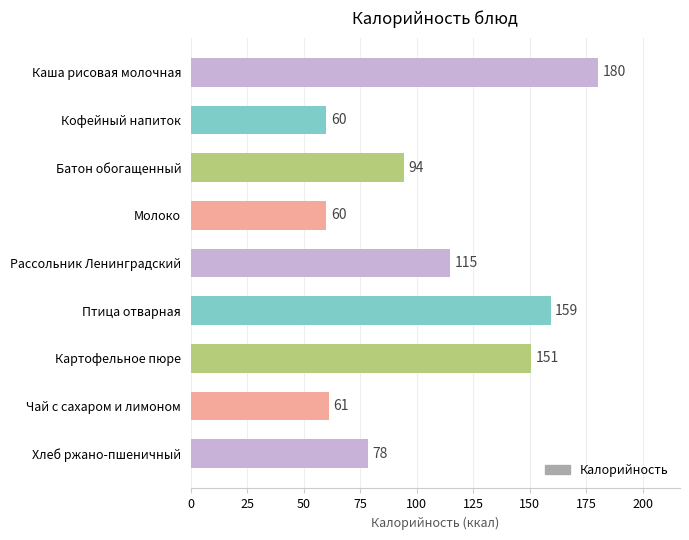

True or false: the data shows 180.4 at Каша рисовая молочная.

True